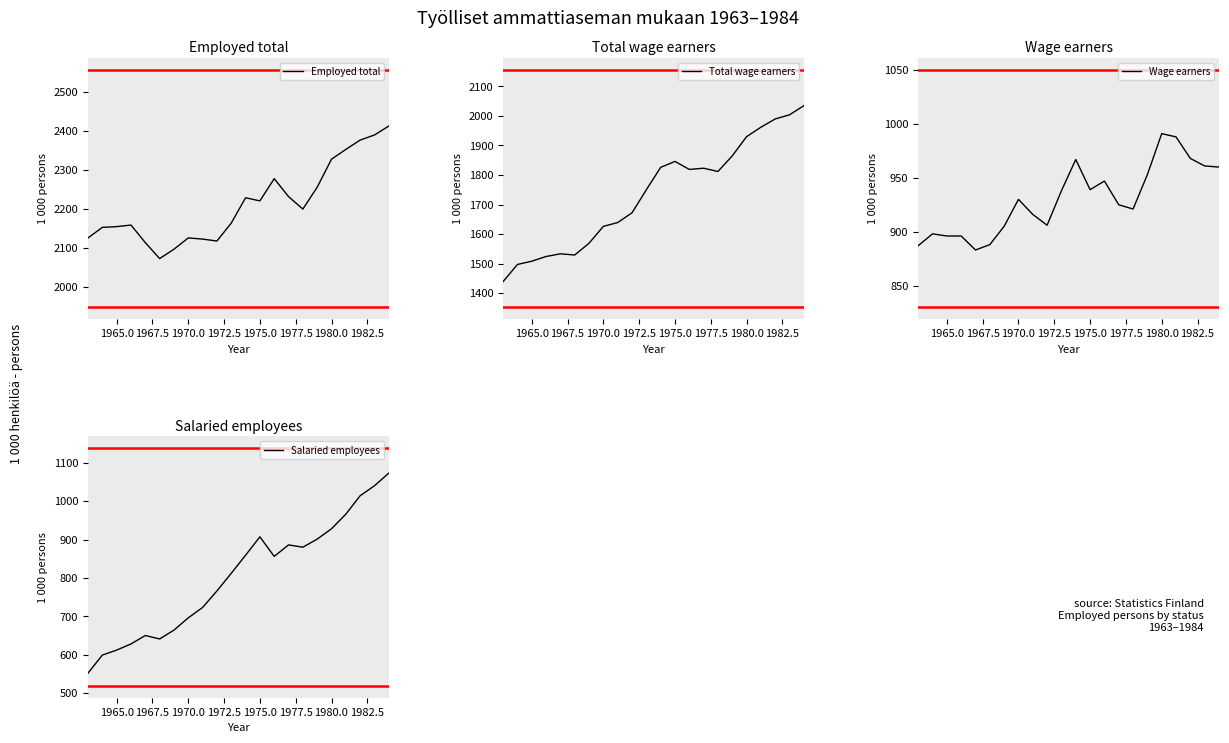

What is the minimum value for Wage earners?

883